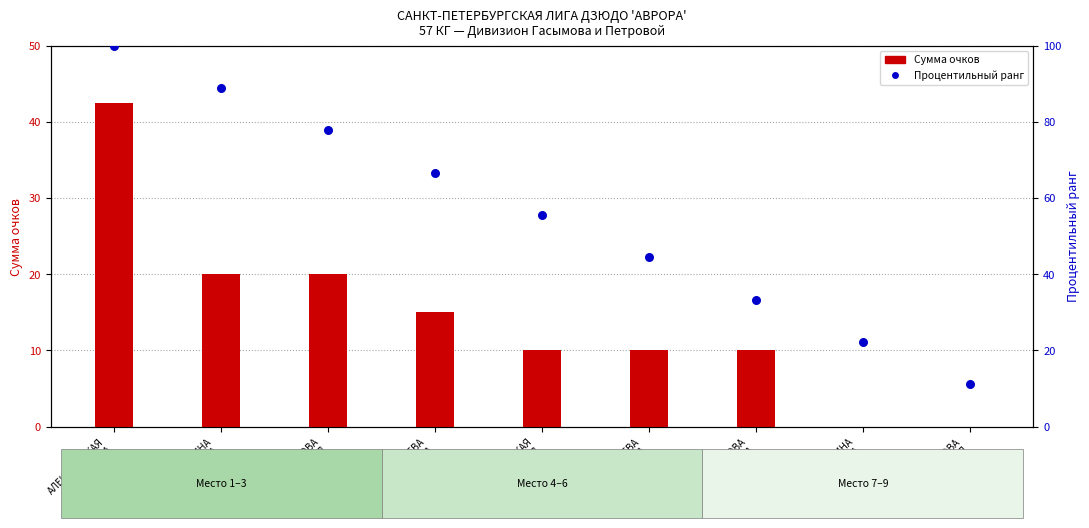

Which series contains the highest Y value?

Процентильный ранг